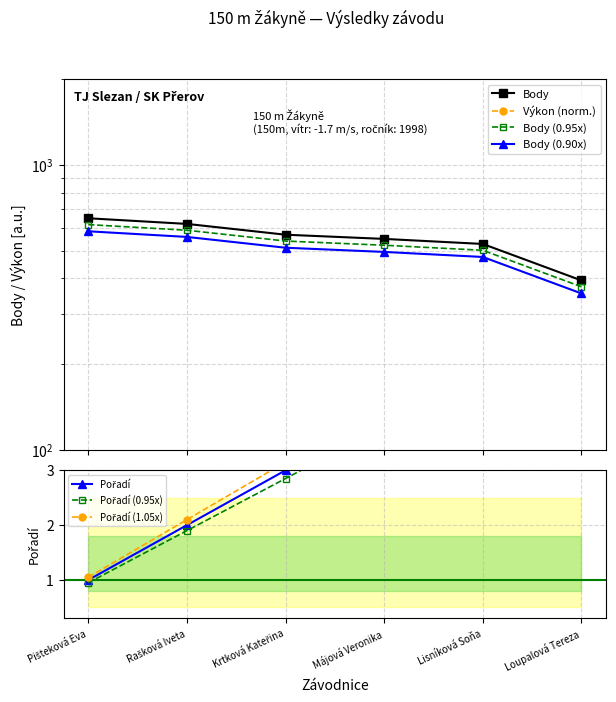

The value of Body at Pišteková Eva is 854.0. True or false?

False